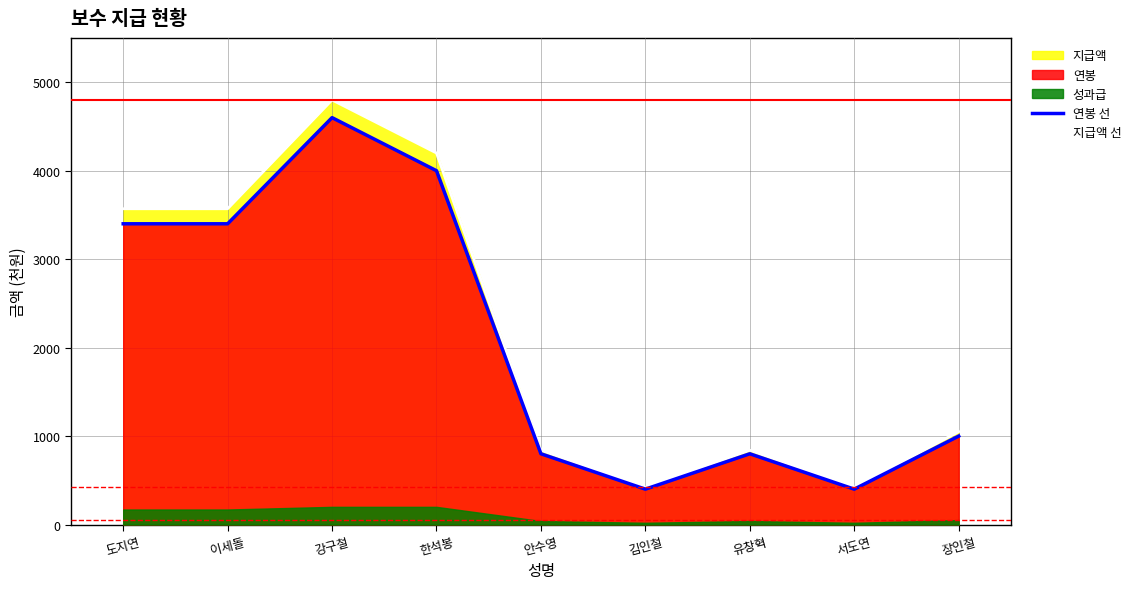

At how many categories does at least one series exceed 1723?

4